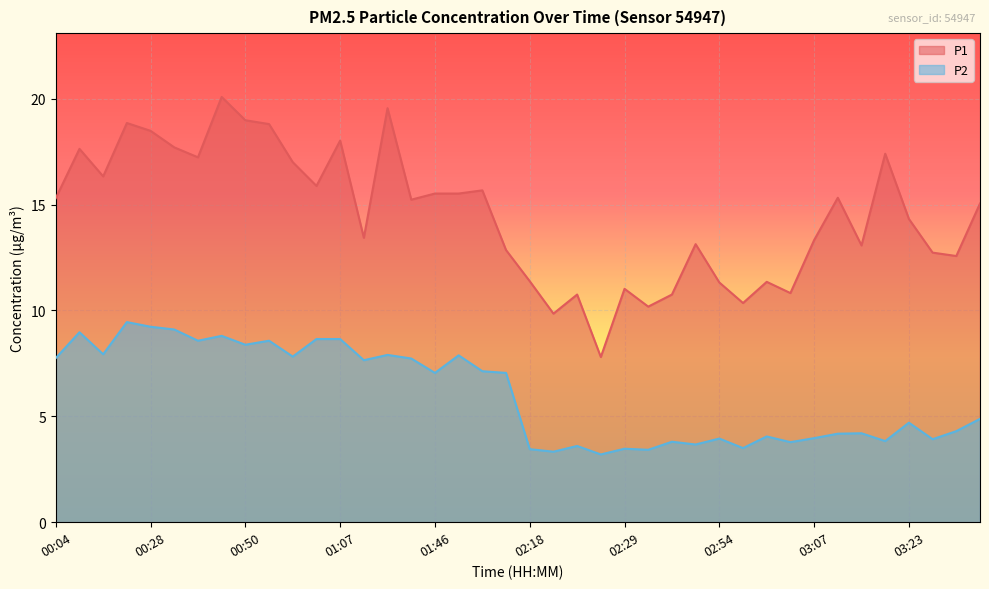

What is the sum of all P1 values?

580.5